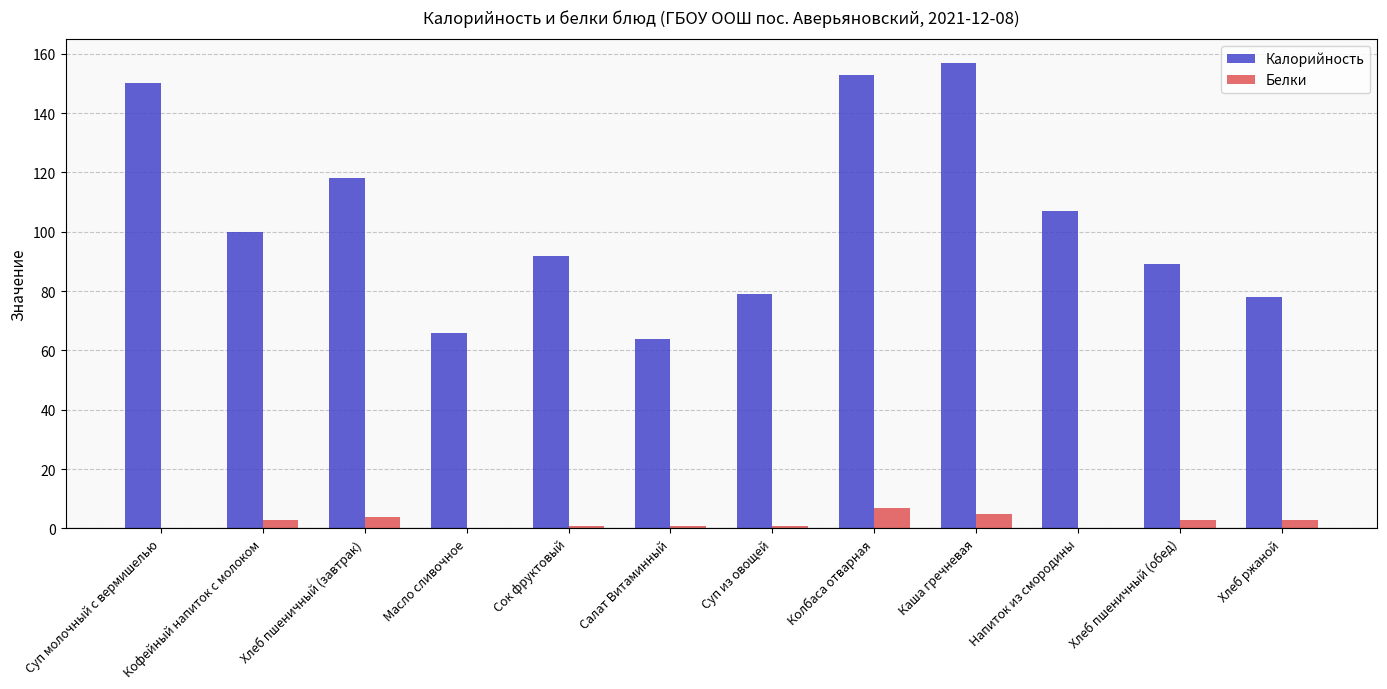

What is the sum of the Калорийность values at Хлеб пшеничный (обед) and Суп молочный с вермишелью?

239